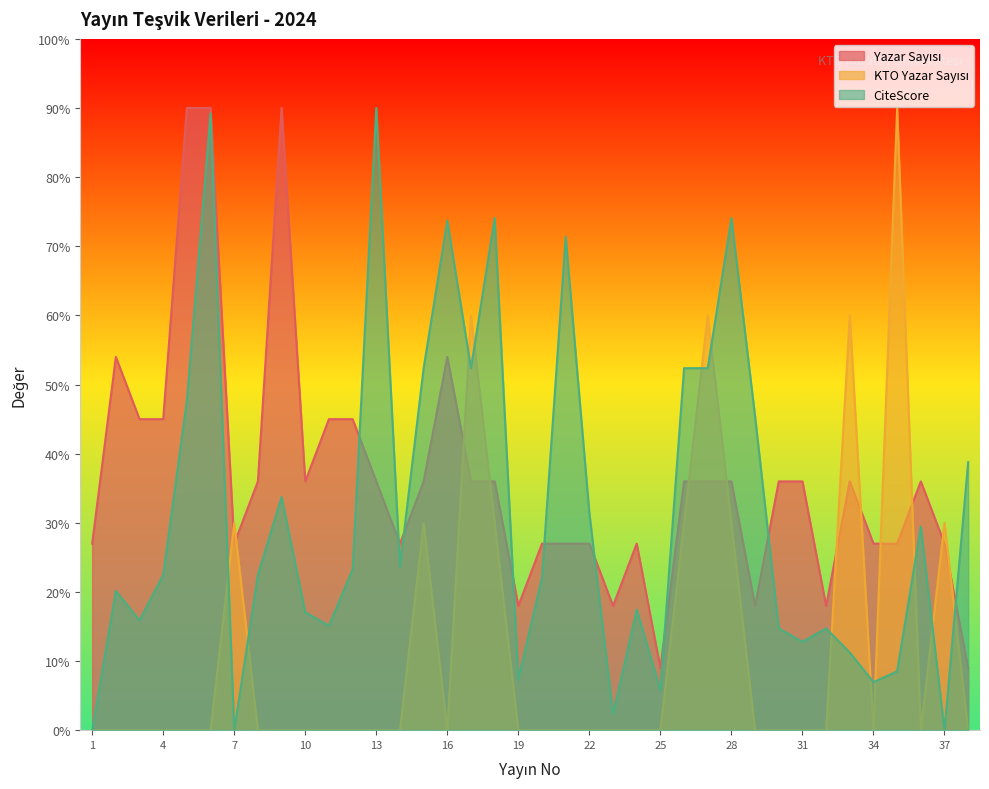

How many data points in Yazar Sayısı are above 36?

9